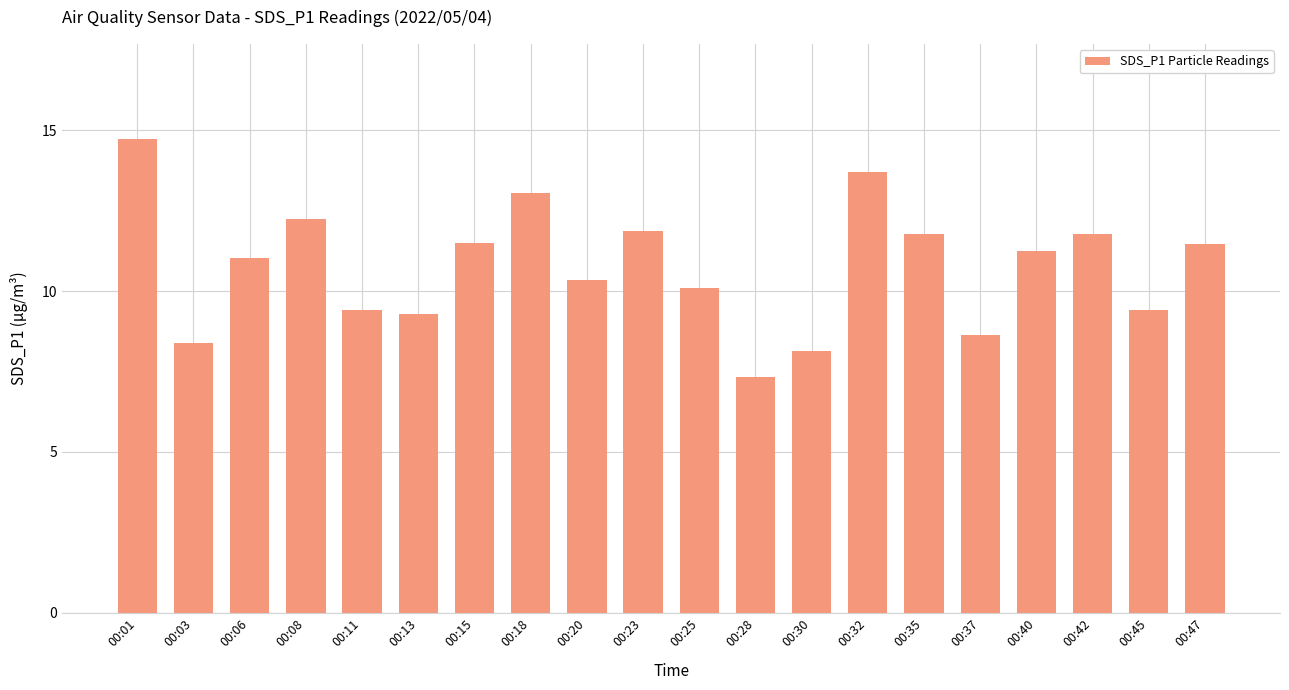

Between 00:13 and 00:15, which is larger?

00:15